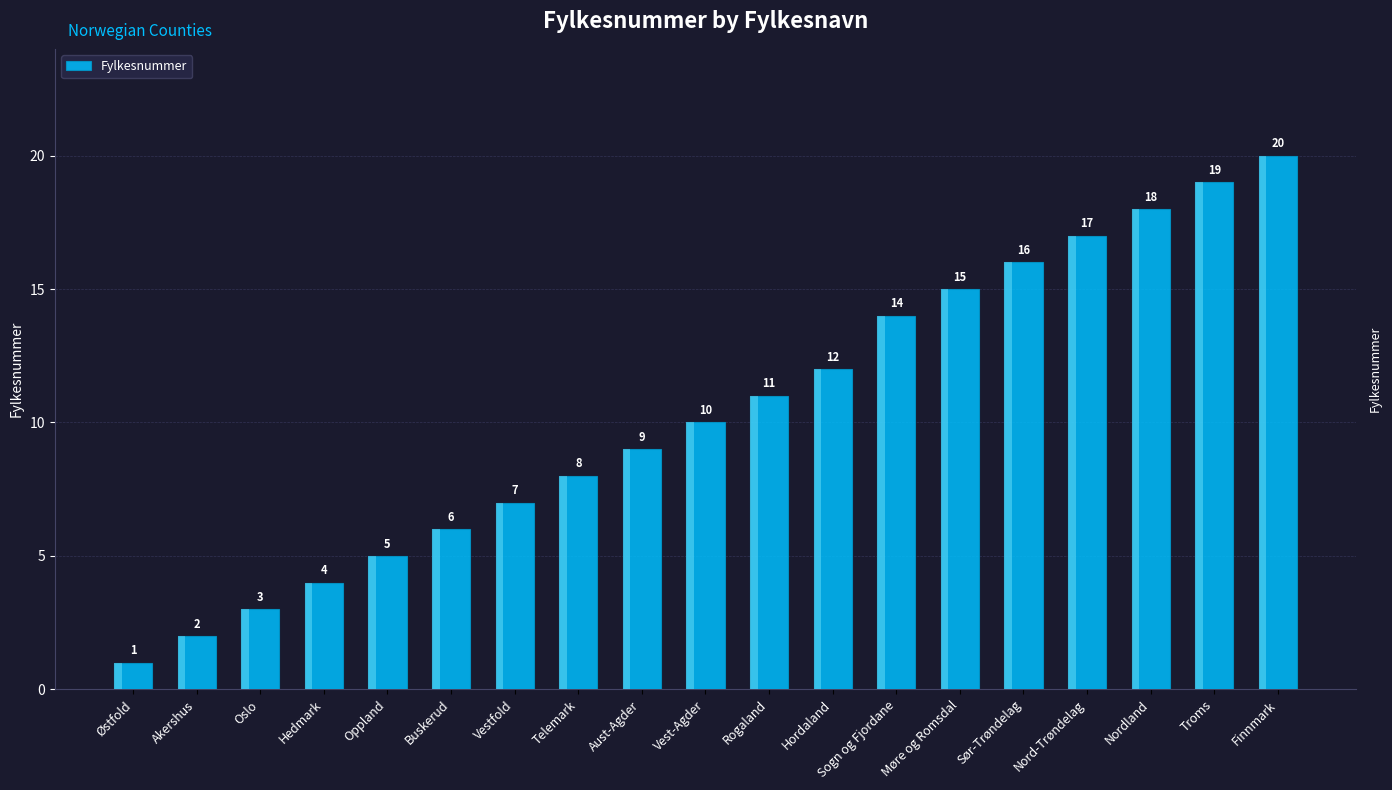

At which label does the data first exceed 10?

Rogaland